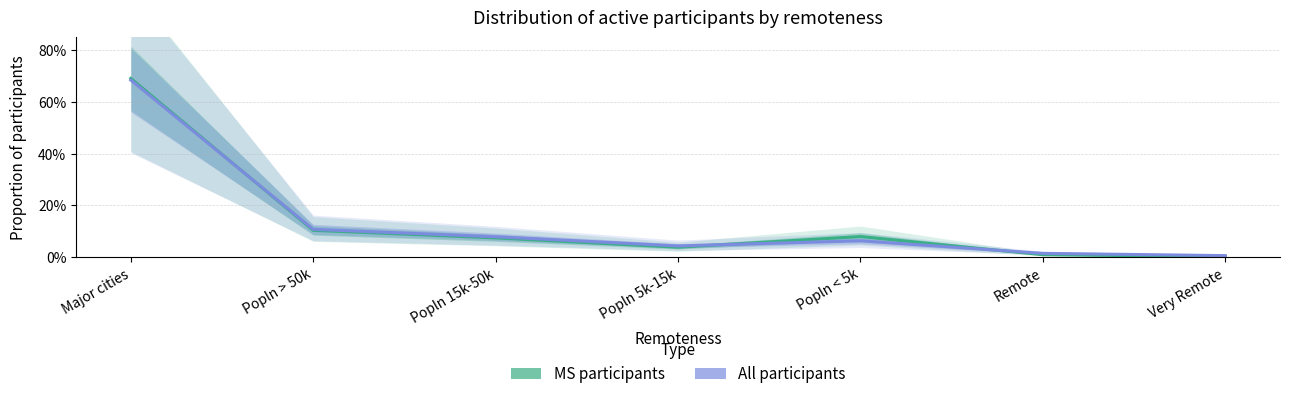

After their last crossing, which series has the higher values: All participants or MS participants?

All participants